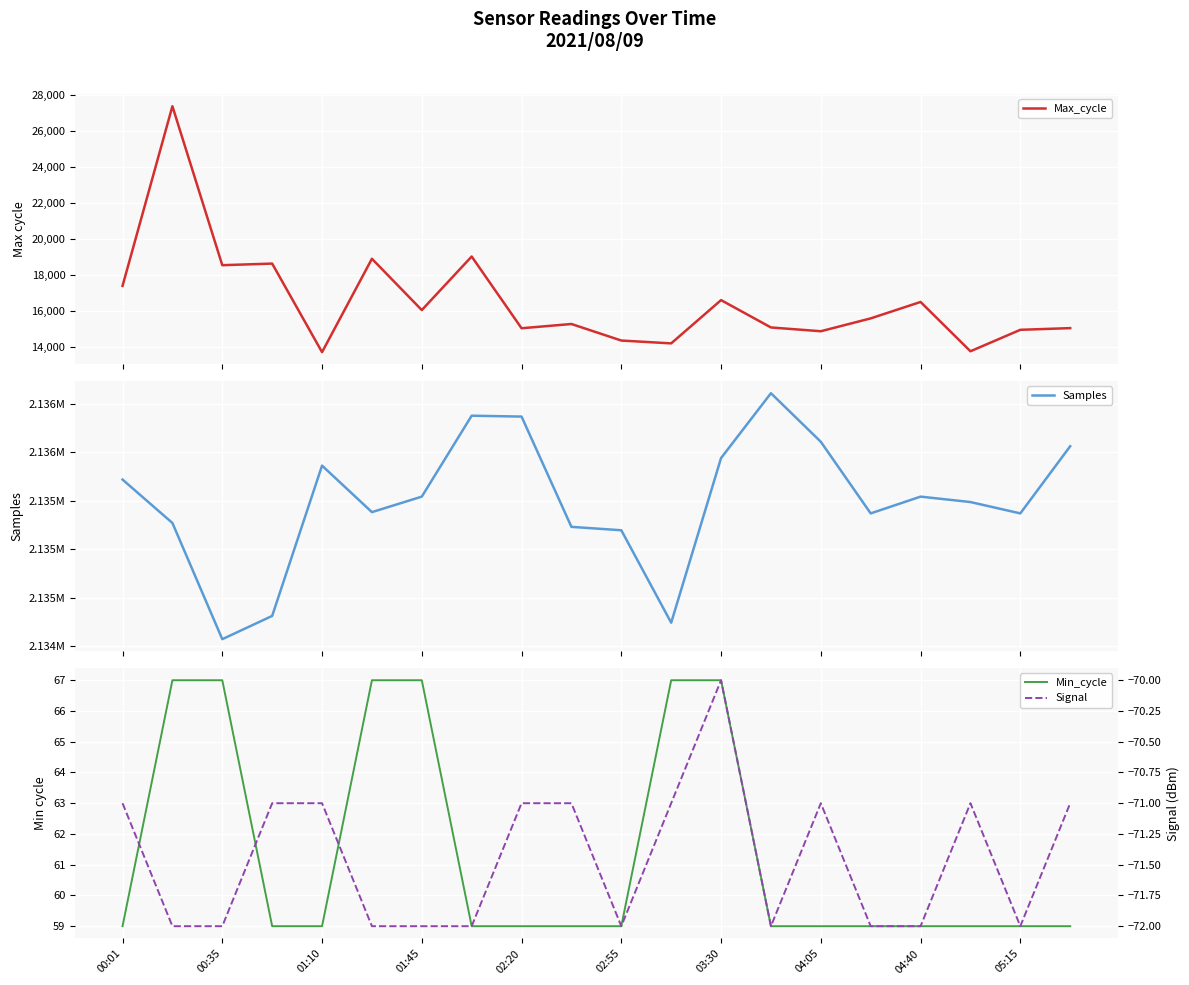

True or false: Min_cycle and Signal intersect in this chart.

False